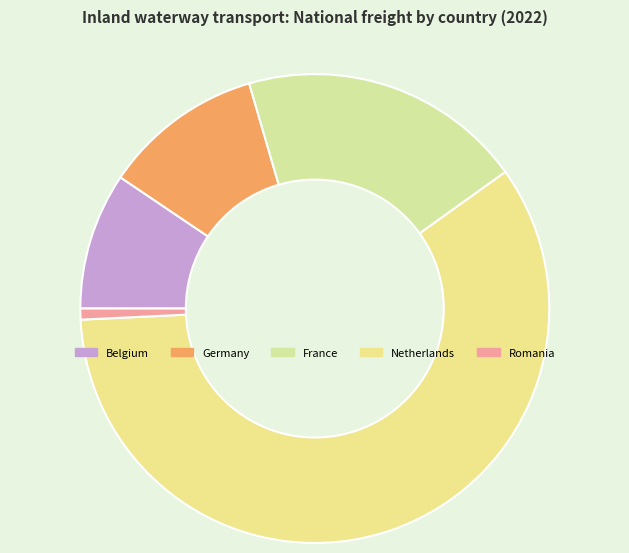

How many segments does this pie chart have?

5